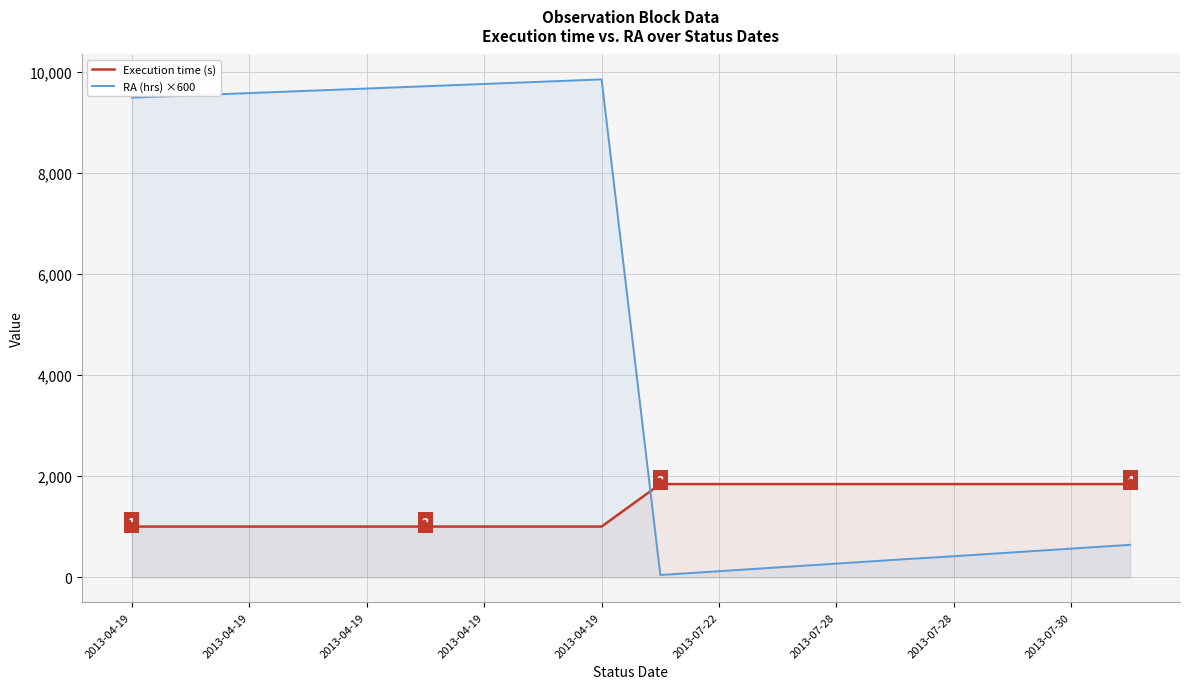

Where does the RA (hrs) ×600 series first go above 9488?

2013-04-19